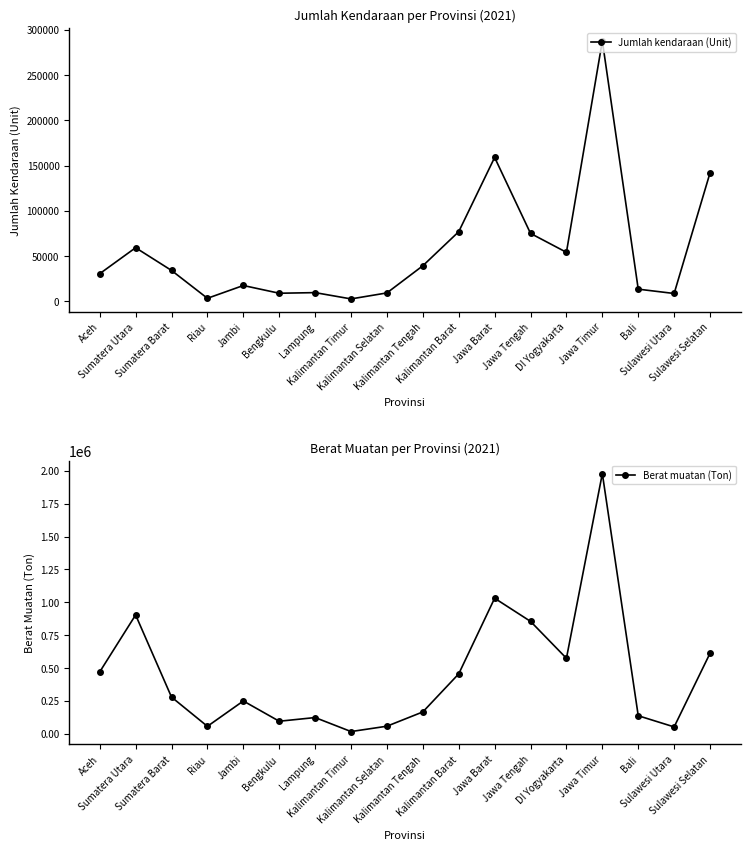

List the labels in order of Jumlah kendaraan (Unit) value, largest first.

Jawa Timur, Jawa Barat, Sulawesi Selatan, Kalimantan Barat, Jawa Tengah, Sumatera Utara, DI Yogyakarta, Kalimantan Tengah, Sumatera Barat, Aceh, Jambi, Bali, Lampung, Kalimantan Selatan, Bengkulu, Sulawesi Utara, Riau, Kalimantan Timur